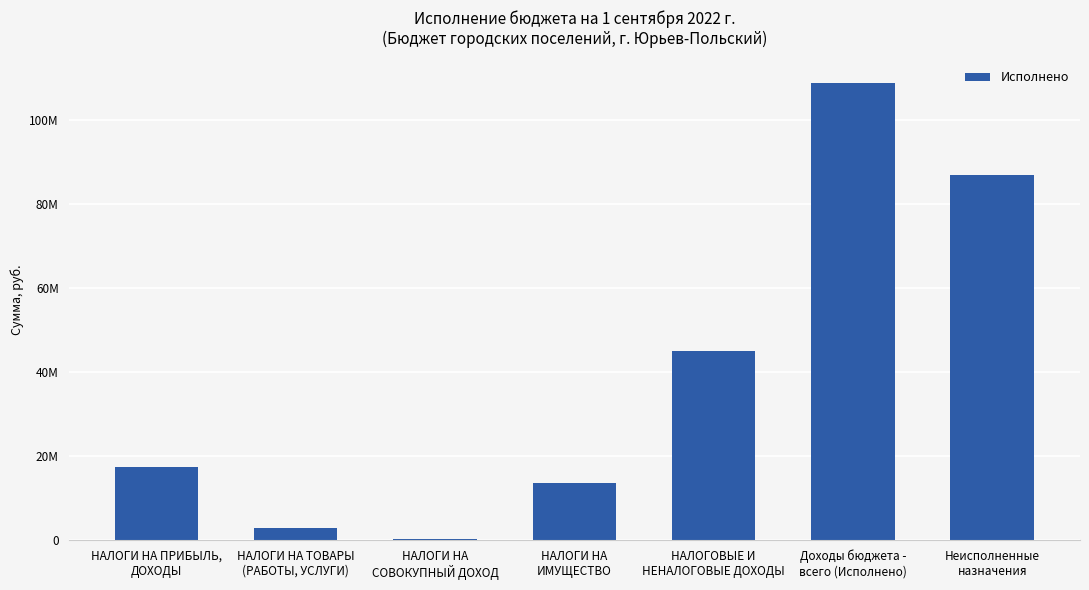

Where does the data first go above 17325234?

НАЛОГИ НА ПРИБЫЛЬ,
ДОХОДЫ